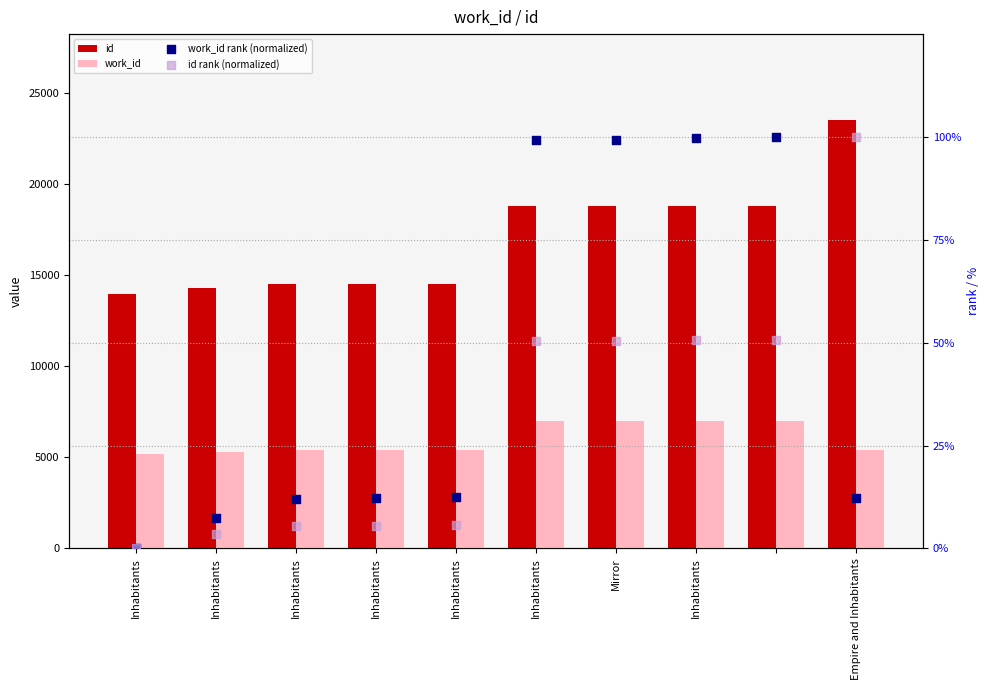

What is the total value across all series at Inhabitants?

19150.0